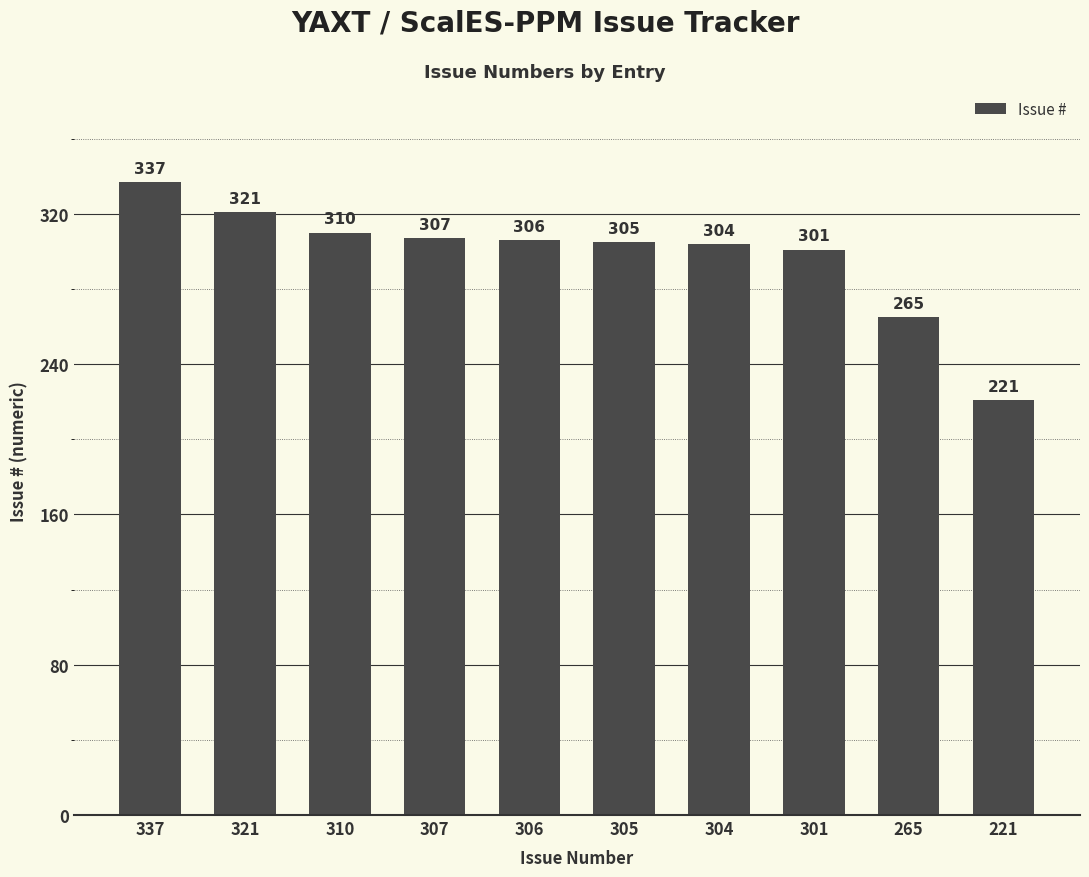

List the labels in order of value, largest first.

337, 321, 310, 307, 306, 305, 304, 301, 265, 221